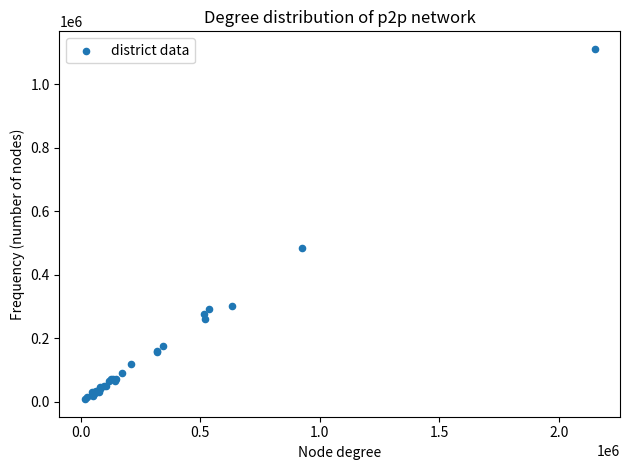

What Y value in the scatter plot is closest to 559891?

484176.5